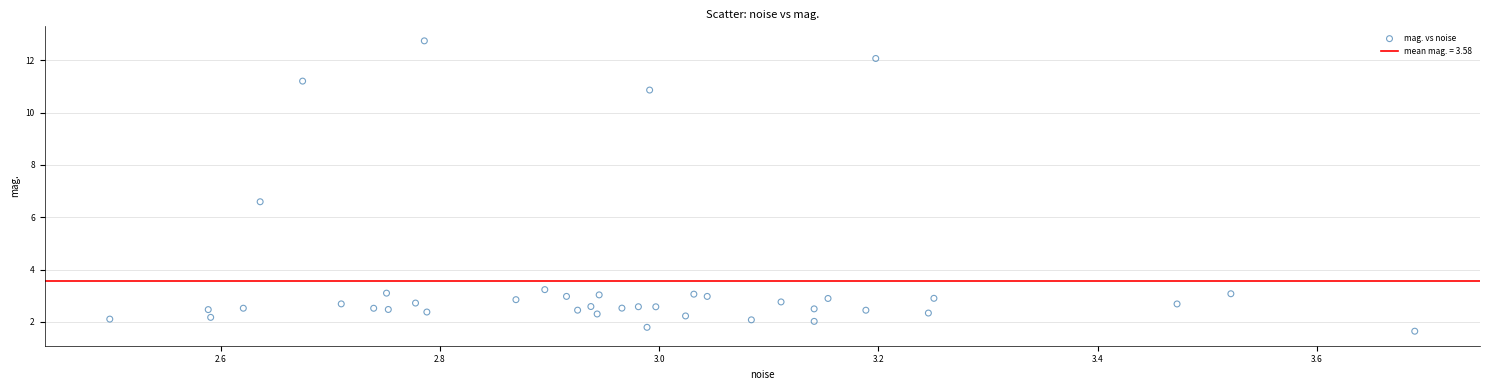

What Y value in the scatter plot is closest to 7?

6.6